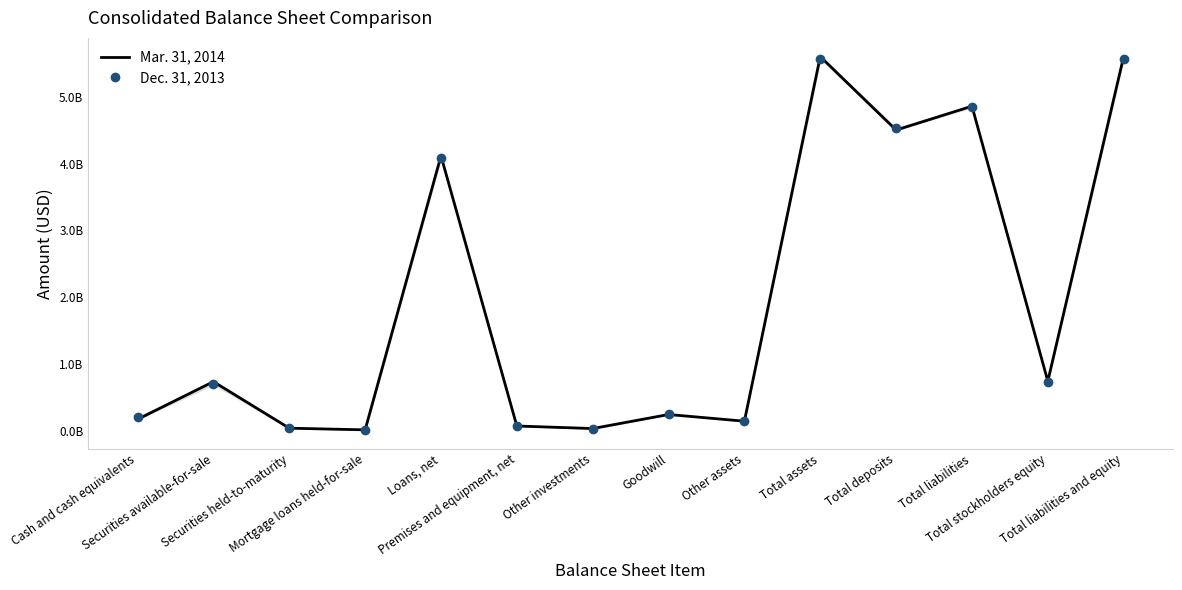

What position from the left is Total stockholders equity?

13